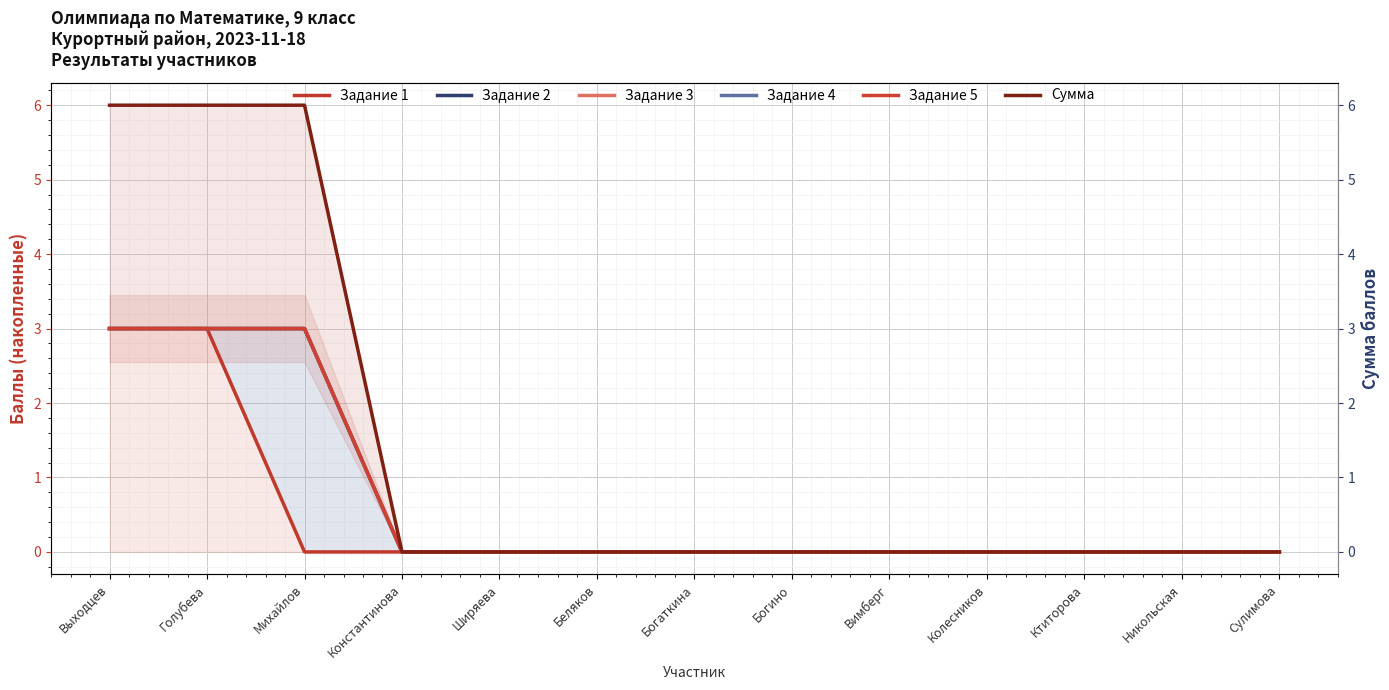

What is the average value of the Задание 4 series?

1